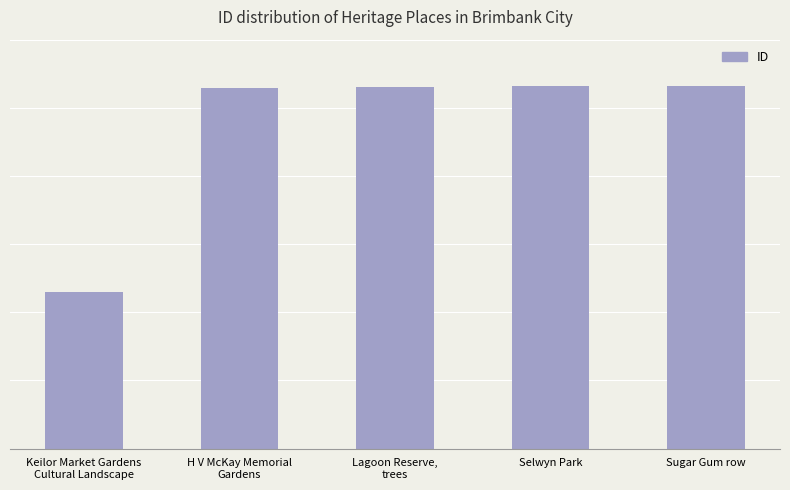

Approximately how many times larger is the value at H V McKay Memorial
Gardens compared to Sugar Gum row?

1.0